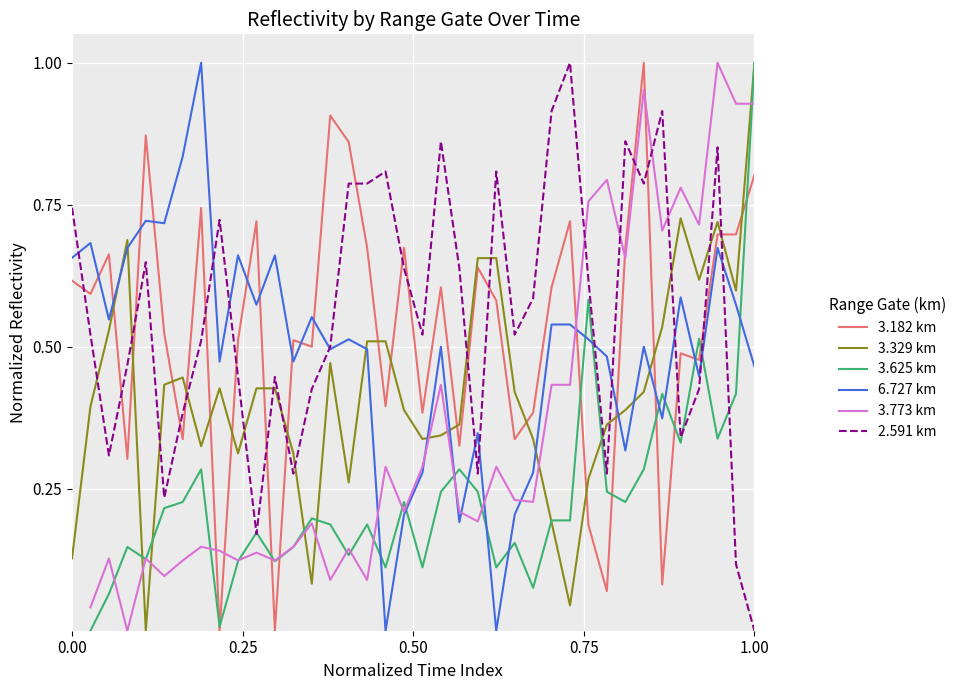

What is the difference between the second highest and minimum values in the 3.329 km series?

0.7